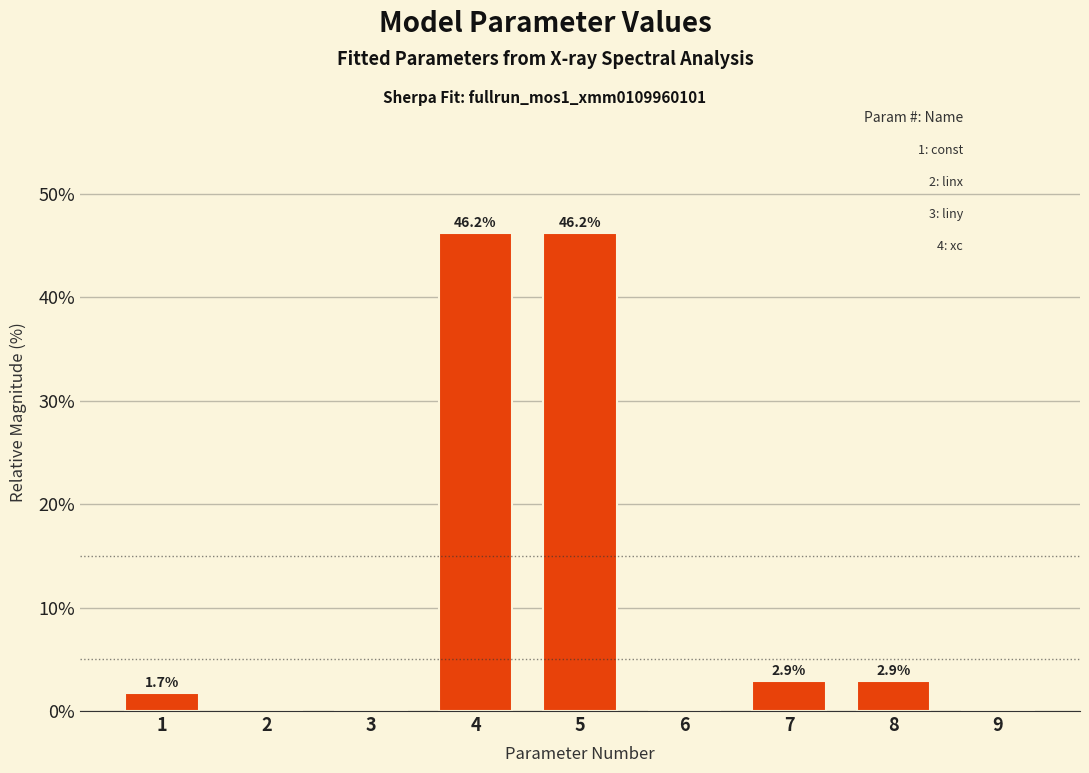

What is the sum of the values at 8 and 5?

49.1